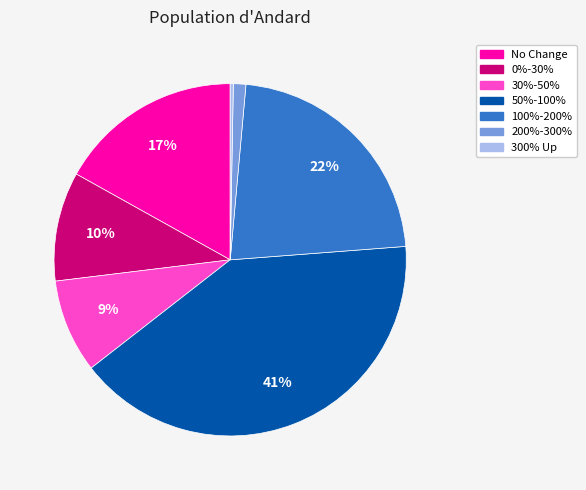

Is it true that 50%-100% is 48% of the pie?

False